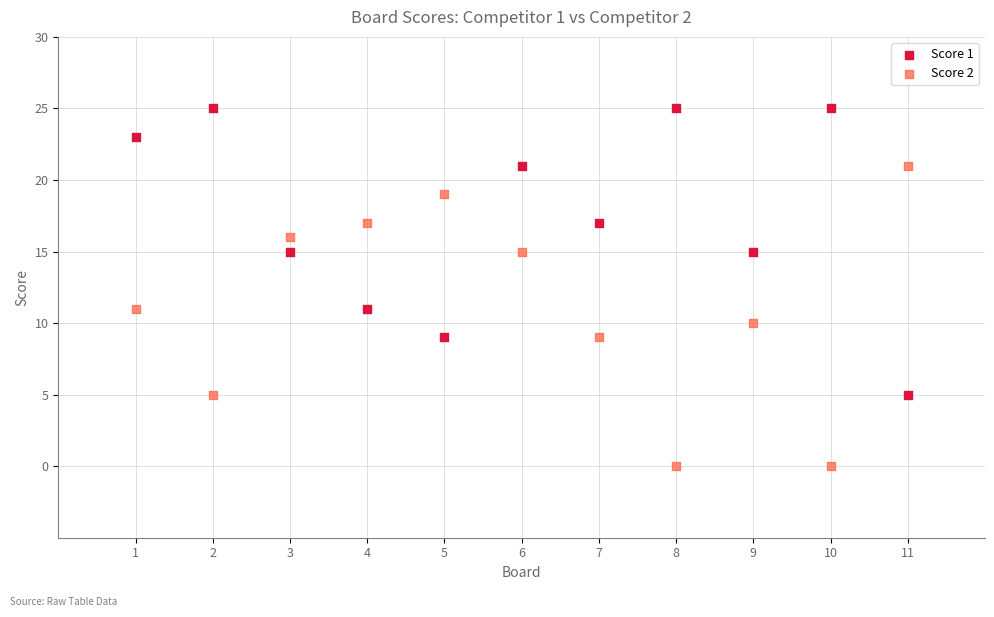

Which series has the largest Y range (max minus min)?

Score 2